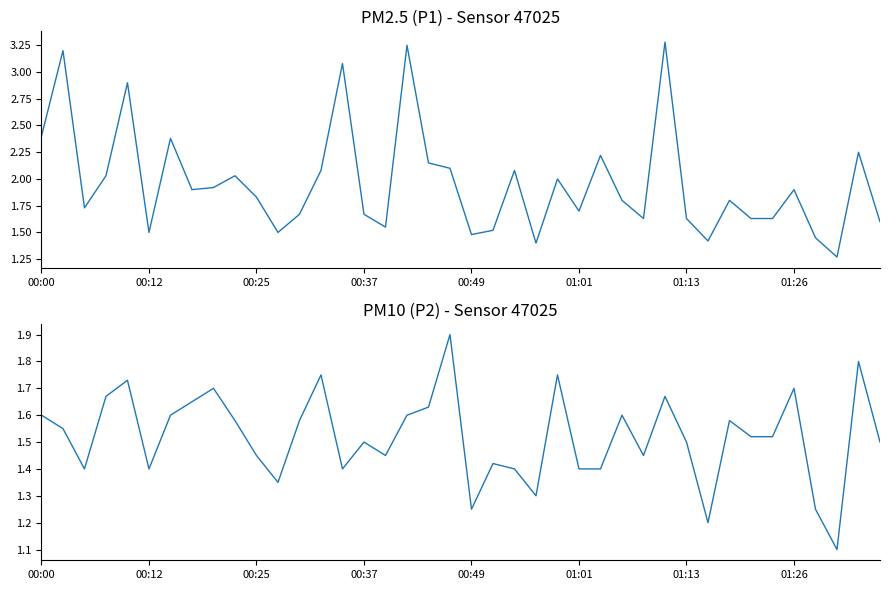

Reading left to right, transcribe all the data shown in this chart.

P1: 2.4	3.2	1.7	2.0	2.9	1.5	2.4	1.9	1.9	2.0	1.8	1.5	1.7	2.1	3.1	1.7	1.6	3.2	2.1	2.1	1.5	1.5	2.1	1.4	2.0	1.7	2.2	1.8	1.6	3.3	1.6	1.4	1.8	1.6	1.6	1.9	1.4	1.3	2.2	1.6
P2: 1.6	1.6	1.4	1.7	1.7	1.4	1.6	1.6	1.7	1.6	1.4	1.4	1.6	1.8	1.4	1.5	1.4	1.6	1.6	1.9	1.2	1.4	1.4	1.3	1.8	1.4	1.4	1.6	1.4	1.7	1.5	1.2	1.6	1.5	1.5	1.7	1.2	1.1	1.8	1.5